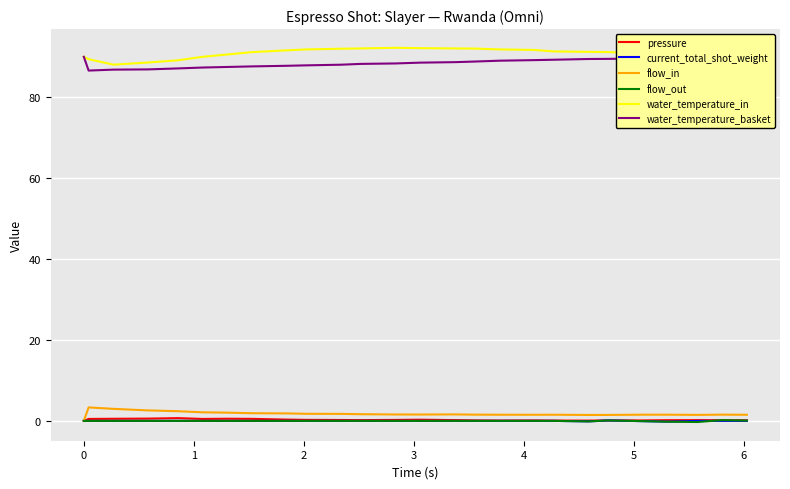

True or false: flow_in and water_temperature_in cross at least once.

False